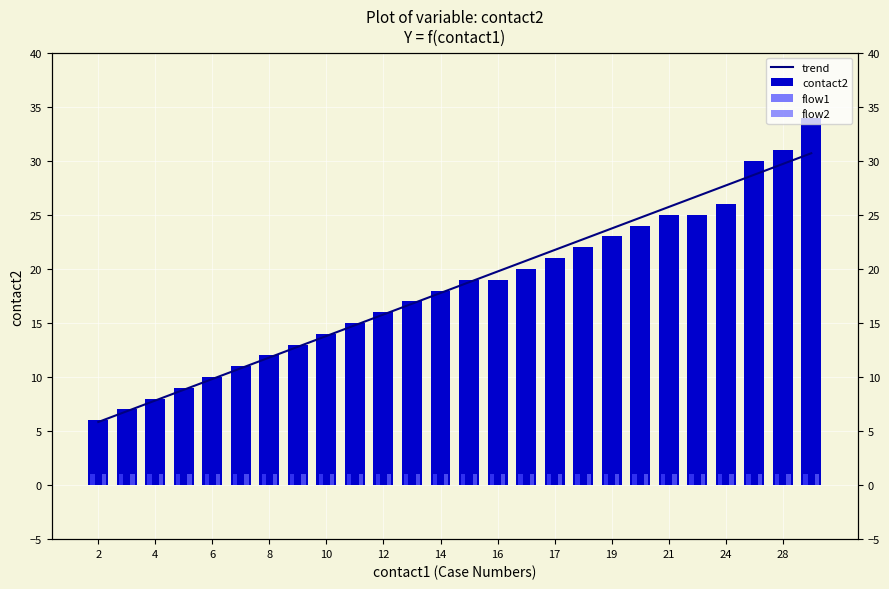

What is the greatest value displayed?

34.0